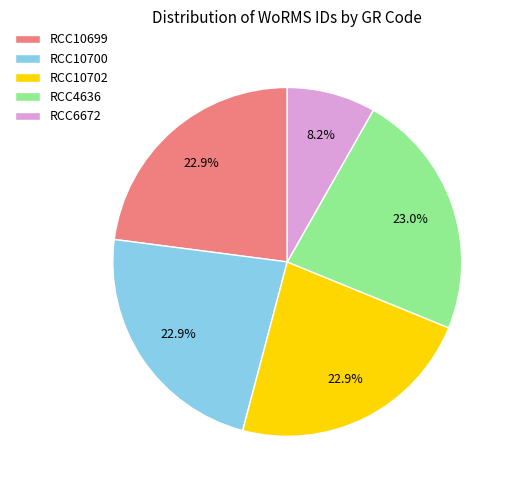

How many slices are in this pie chart?

5